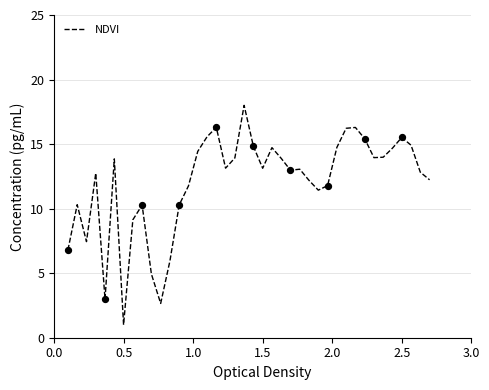

What is the maximum value shown in the chart?

18.0